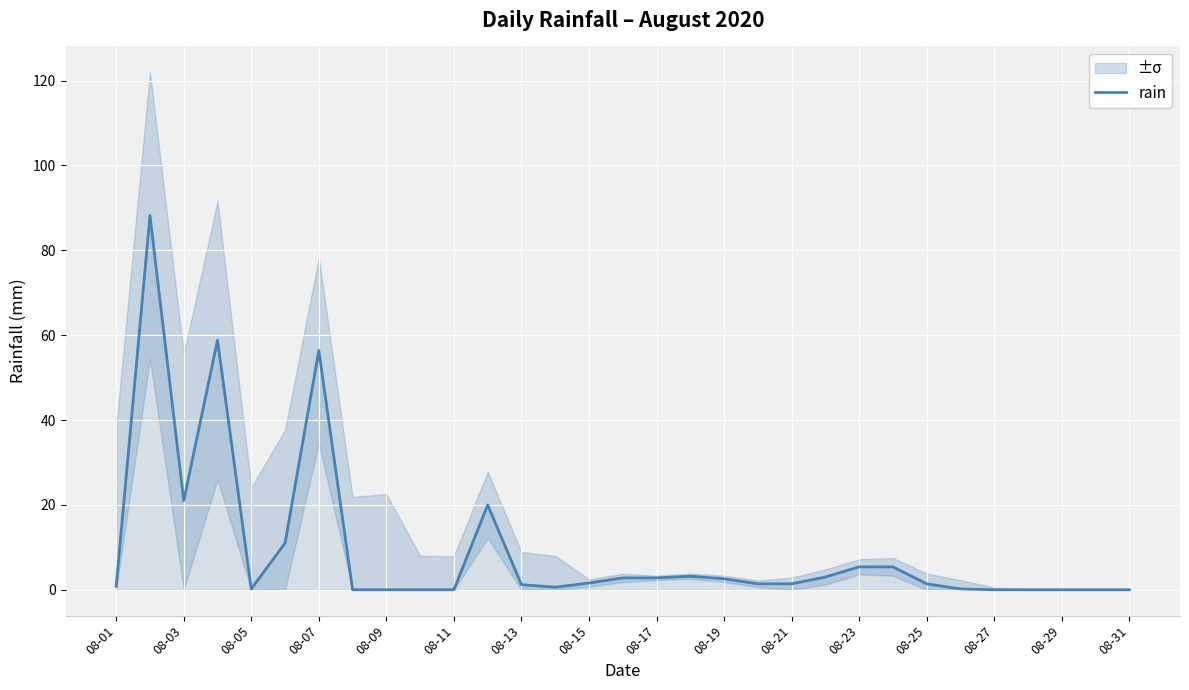

What is the maximum value for rain?

88.2